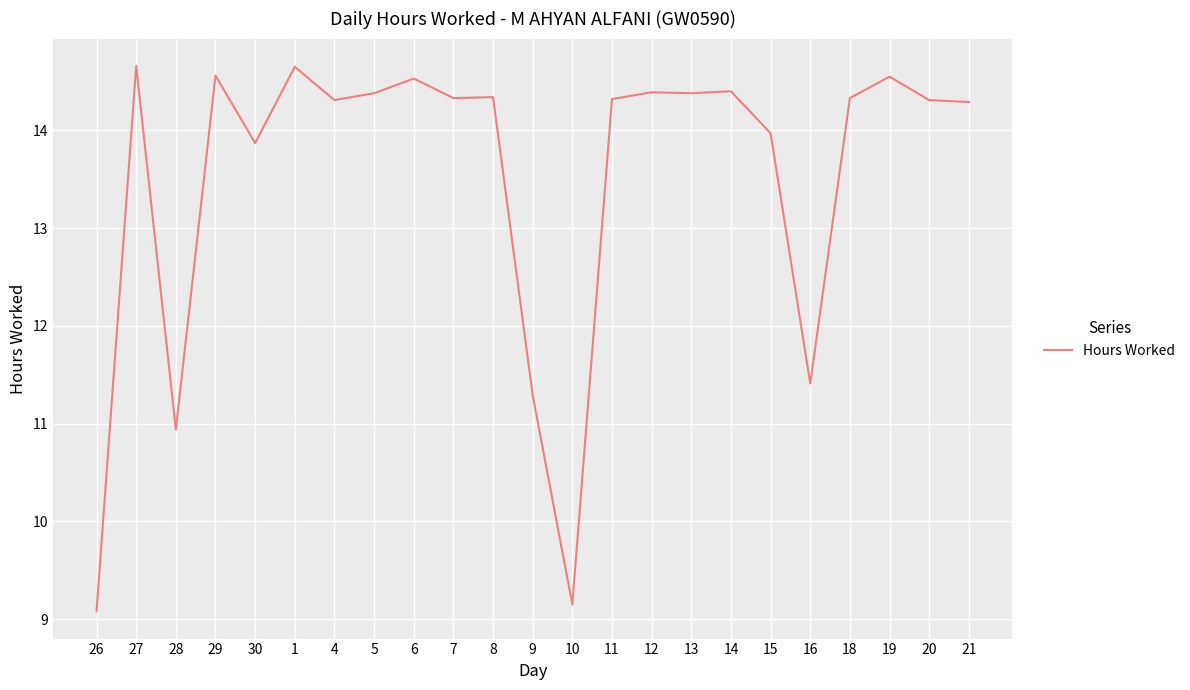

Is it true that the value at 15 is 14.0?

True